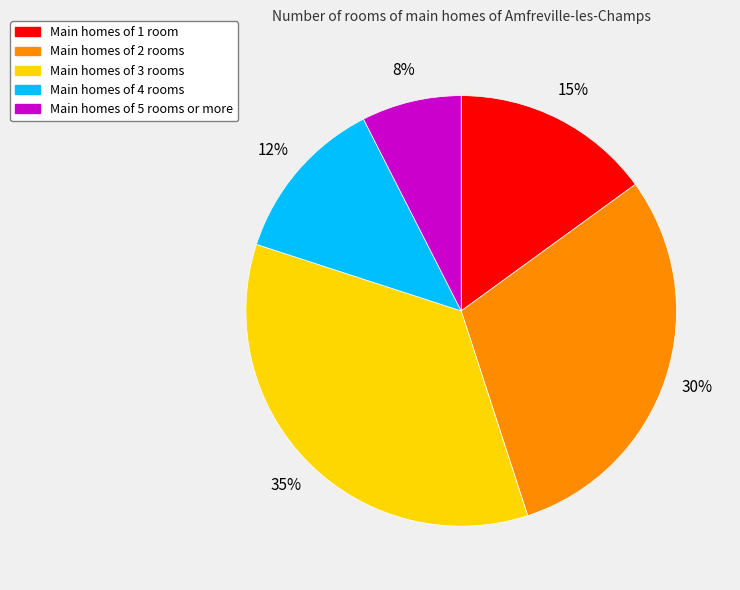

Is there a majority slice in this chart?

No